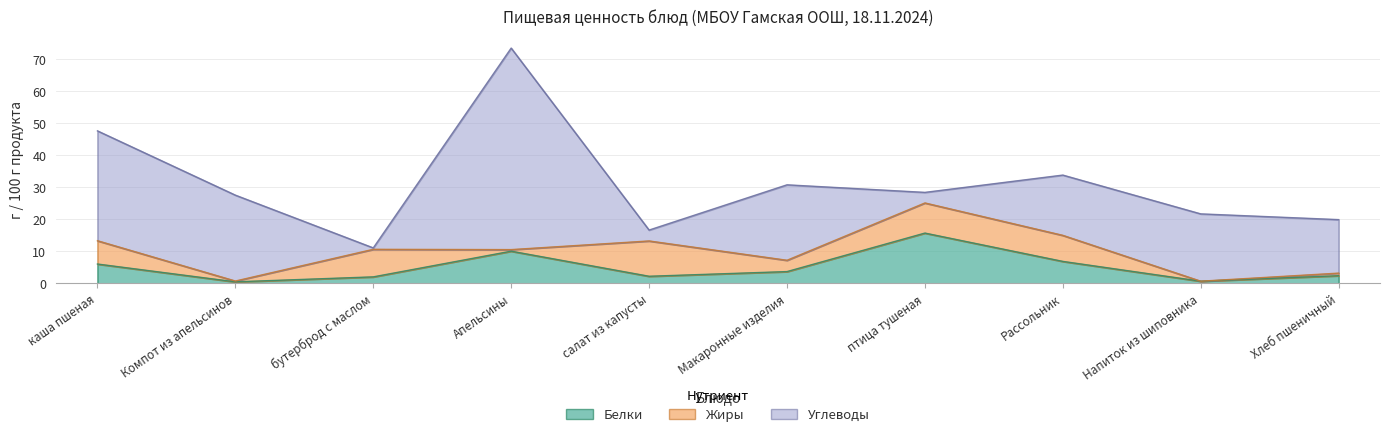

Which series has the widest spread of values?

Углеводы